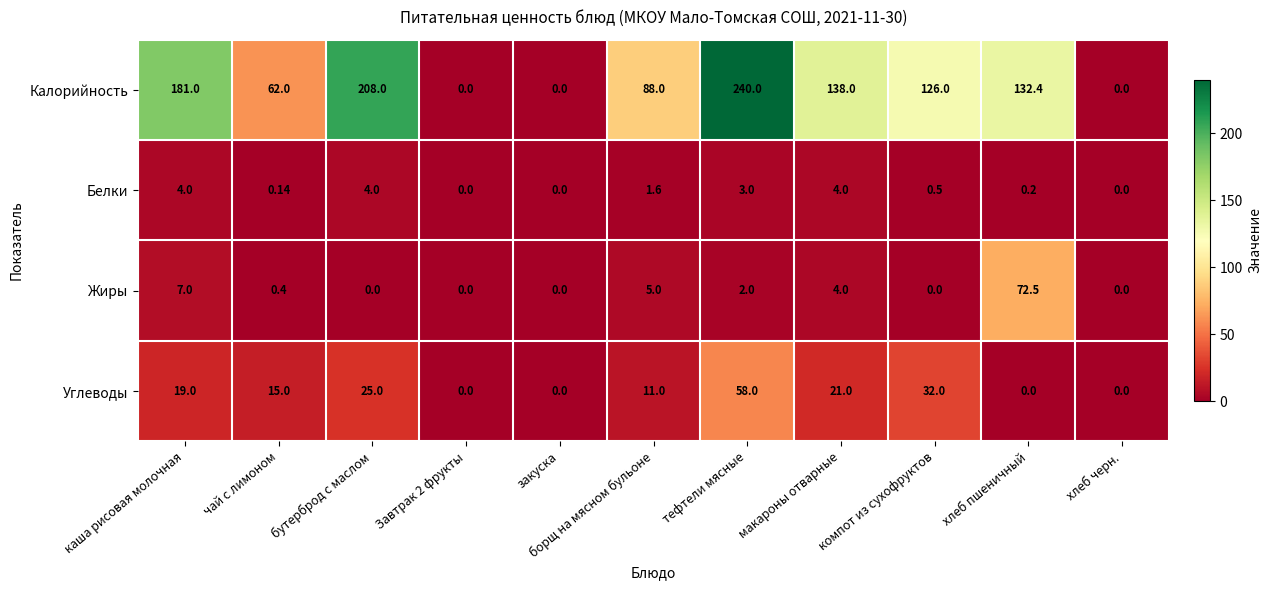

At which label does Углеводы first exceed 15?

каша рисовая молочная